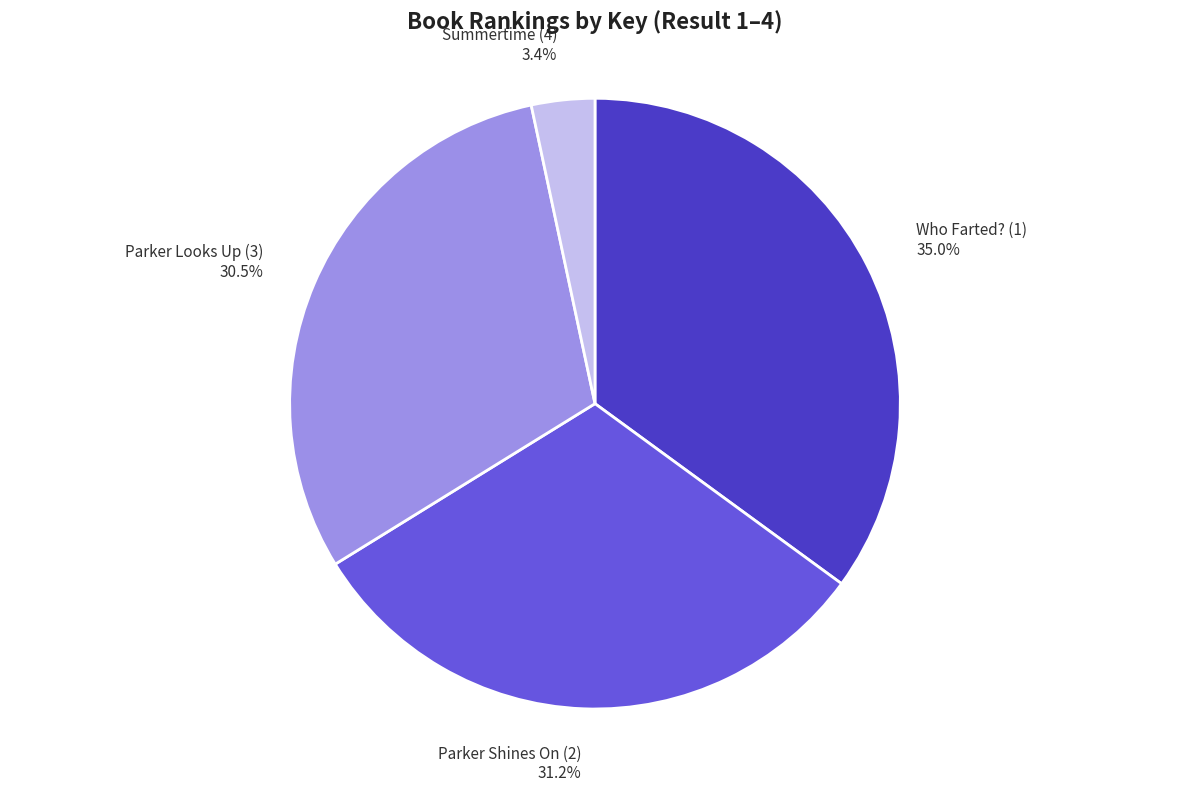

To the nearest percent, what portion does Summertime (4) represent?

3%